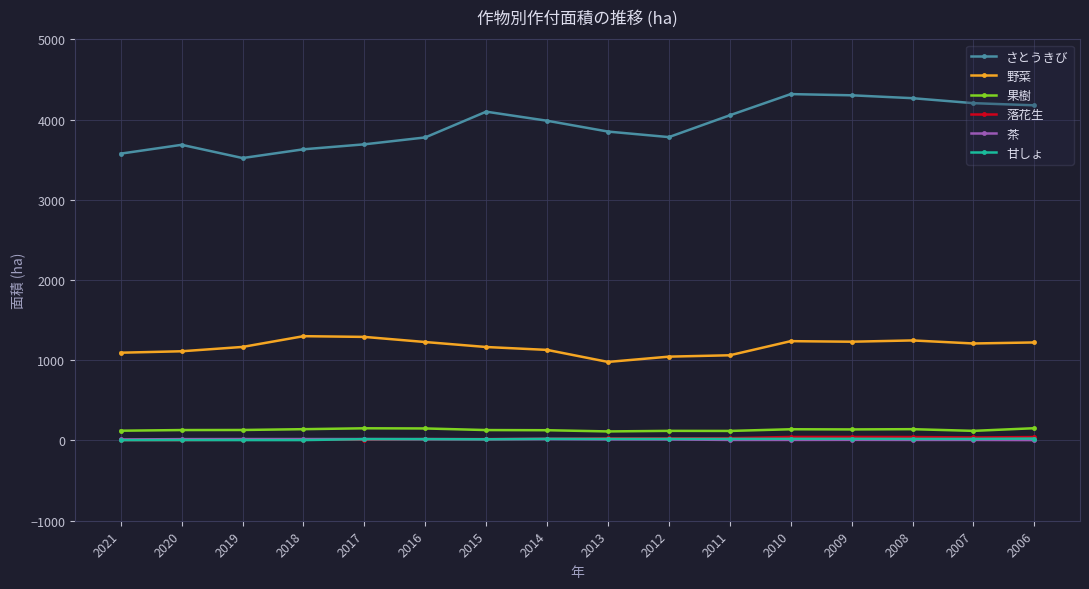

What is the value of the さとうきび point at the 6th from the left?

3777